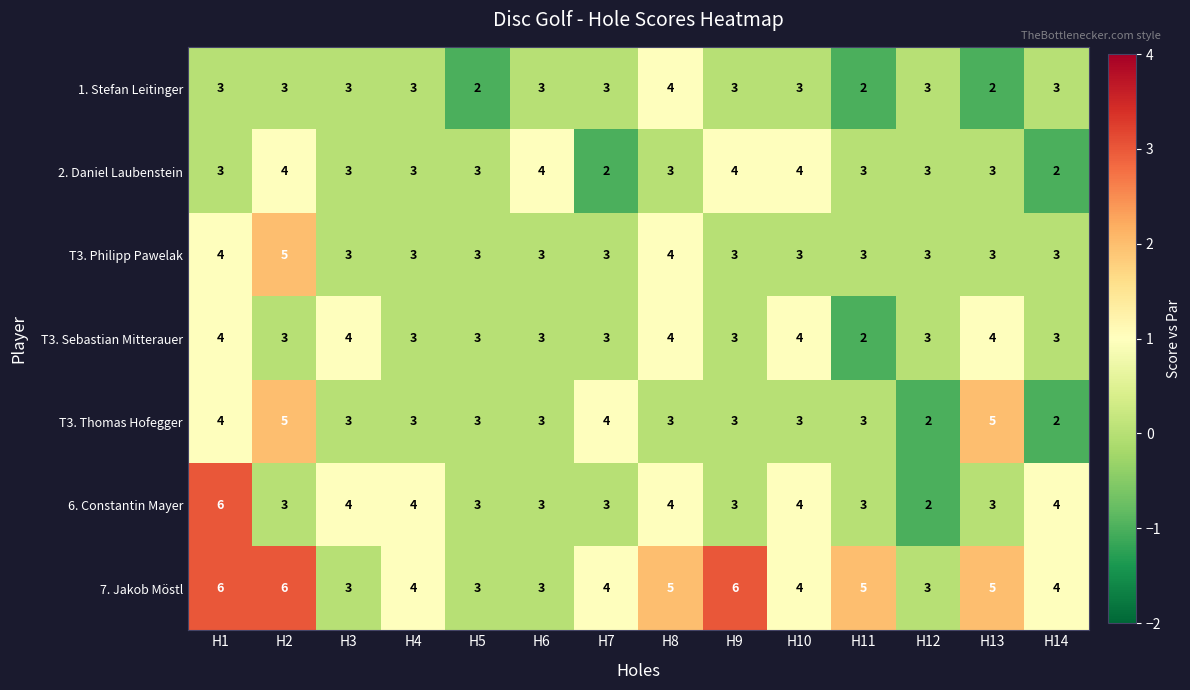

Is it true that T3. Thomas Hofegger equals 2 at H7?

False